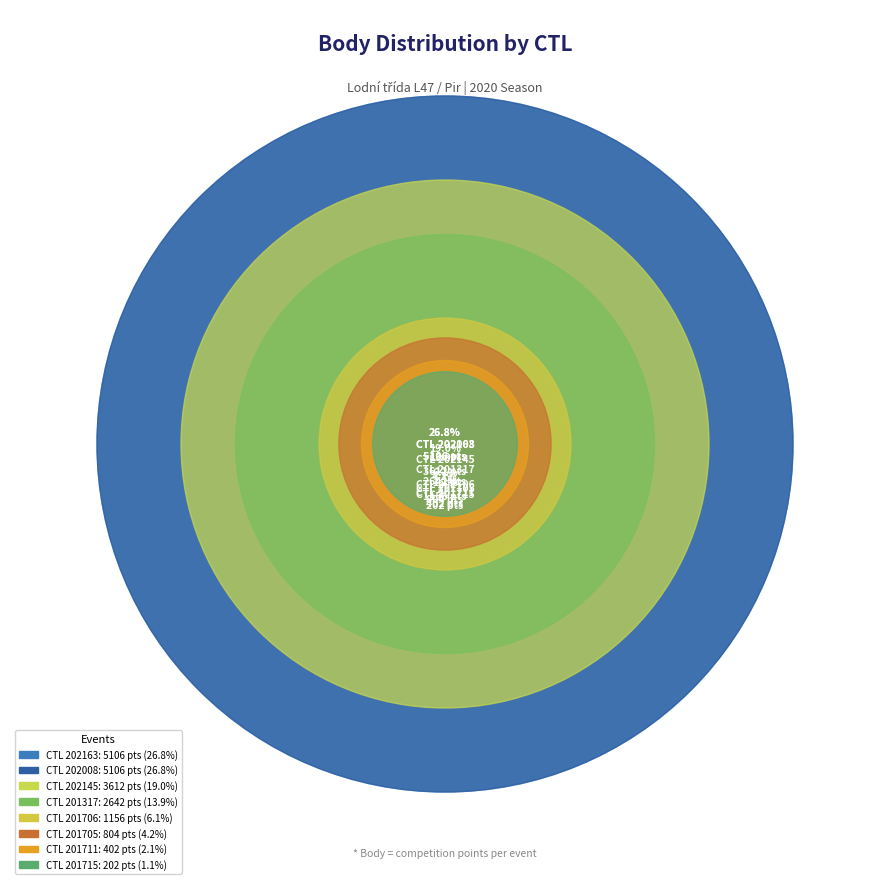

Is it true that 201715 is 11% of the pie?

False